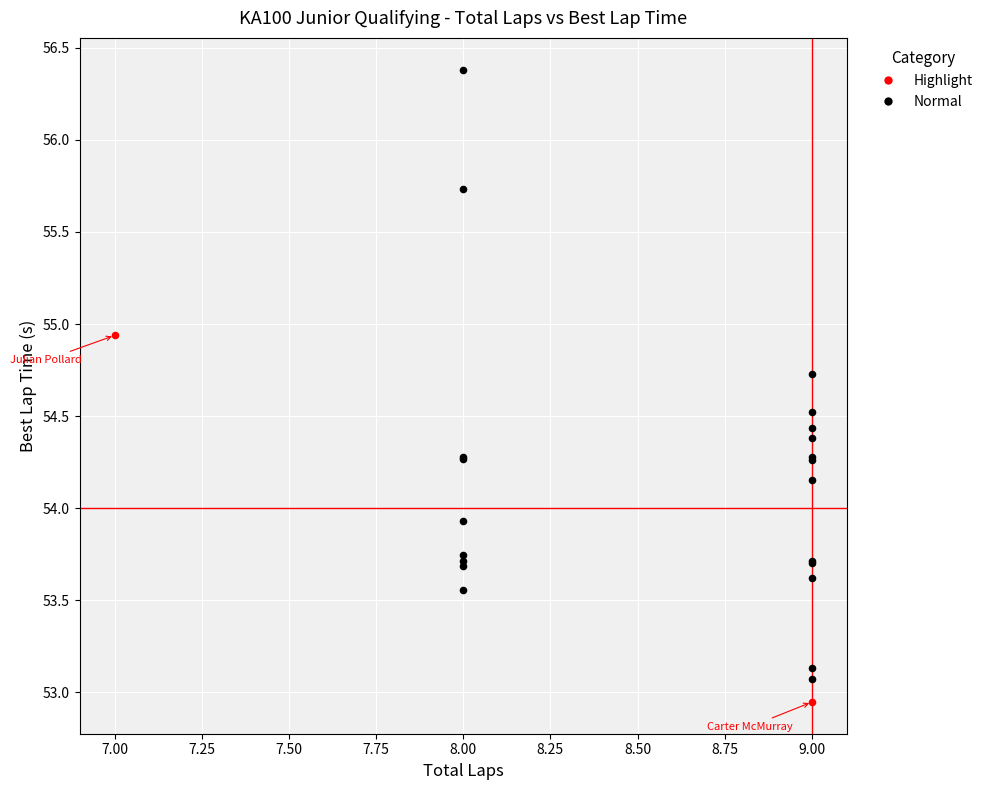

Which series reaches the minimum Y coordinate?

Highlight